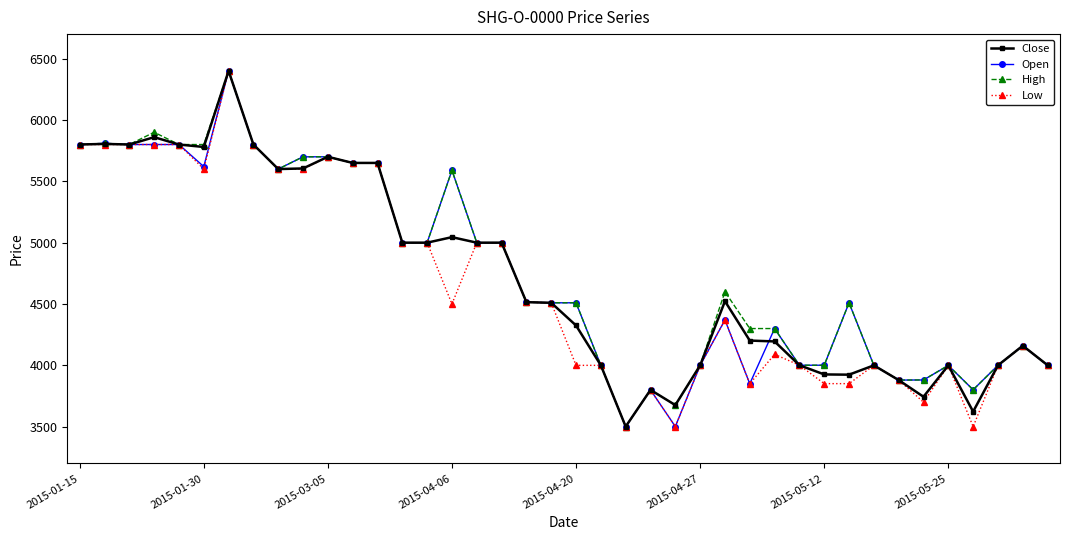

True or false: Open has more than 1 interior local peaks.

True